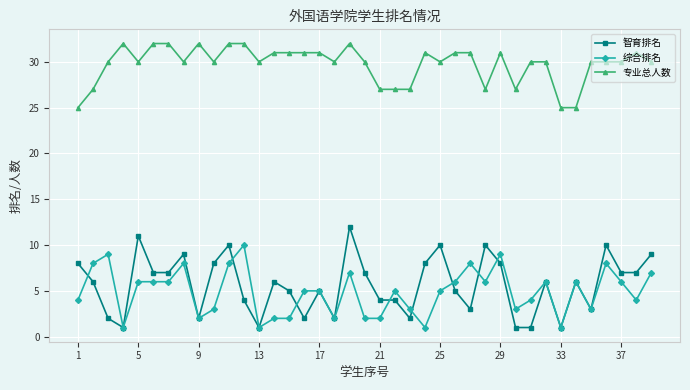

Which series has the largest total across all categories?

专业总人数